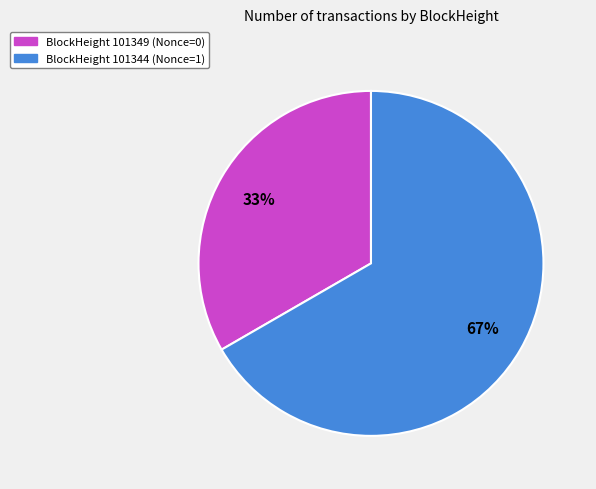

How many slices are in this pie chart?

2